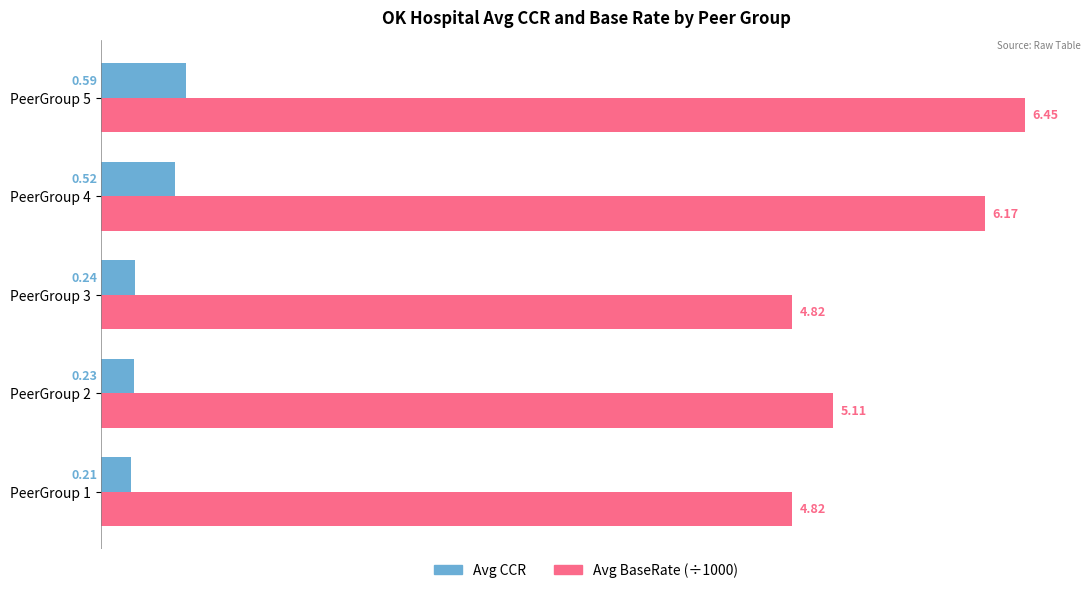

List the series in order of their overall mean, lowest first.

Avg CCR, Avg BaseRate (÷1000)